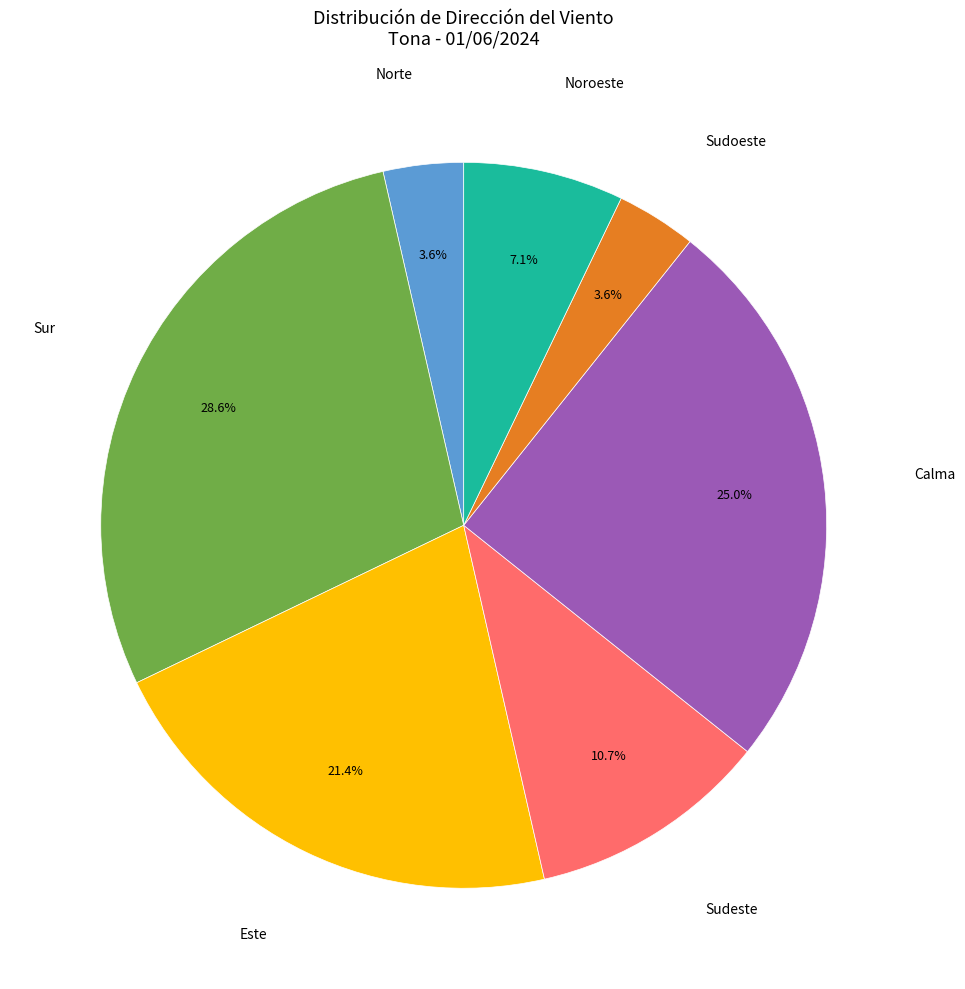

Count the number of slices in the pie.

7